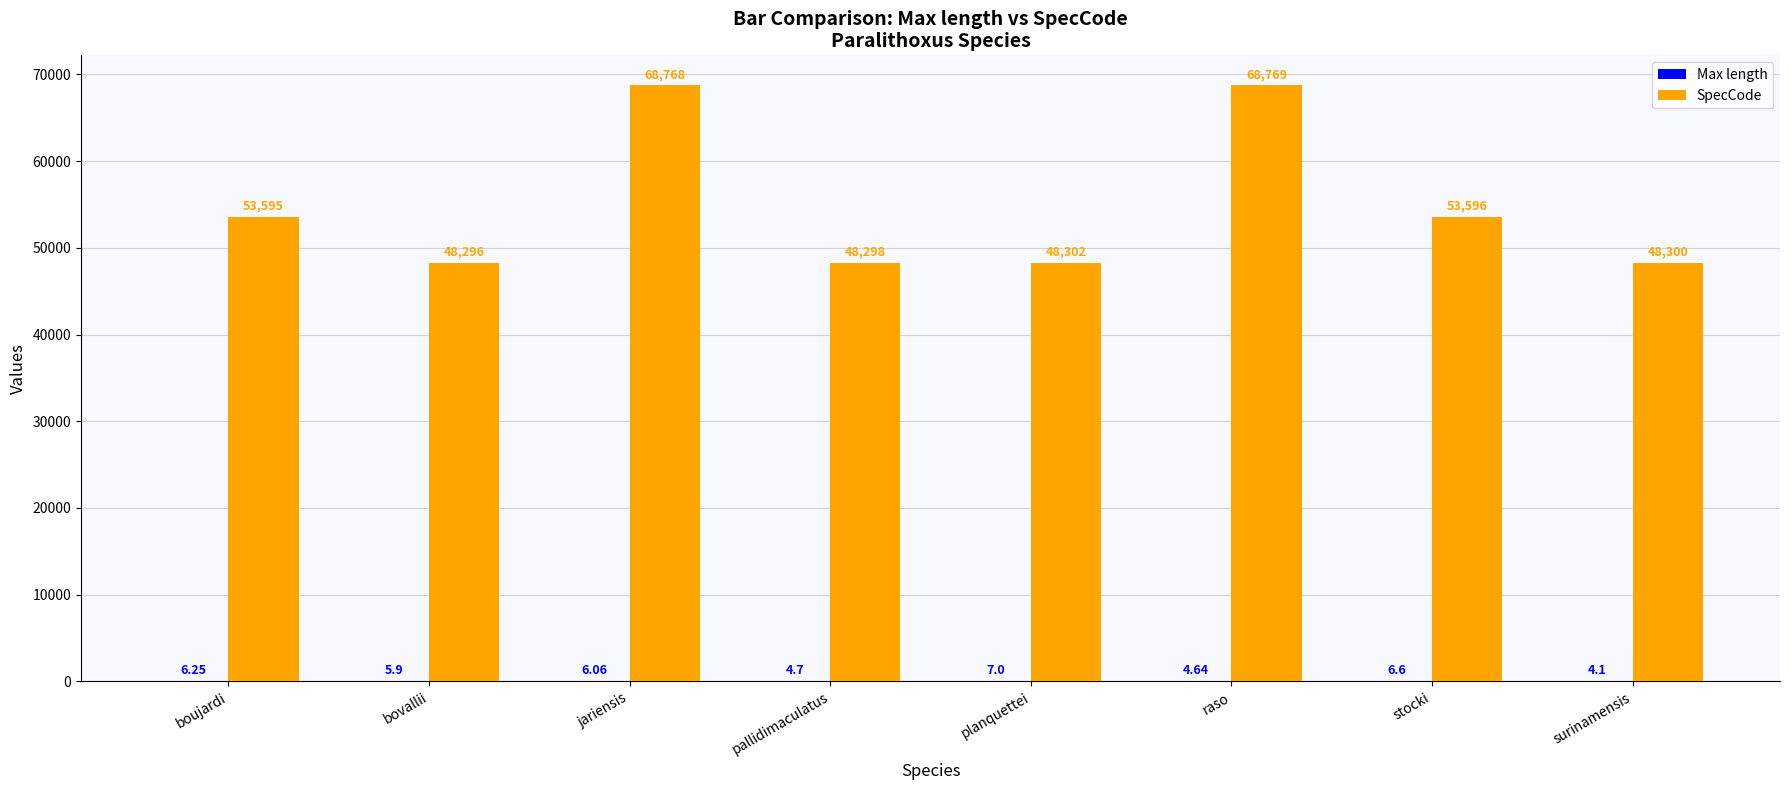

What is the sum of the SpecCode values at bovallii and surinamensis?

96596.0